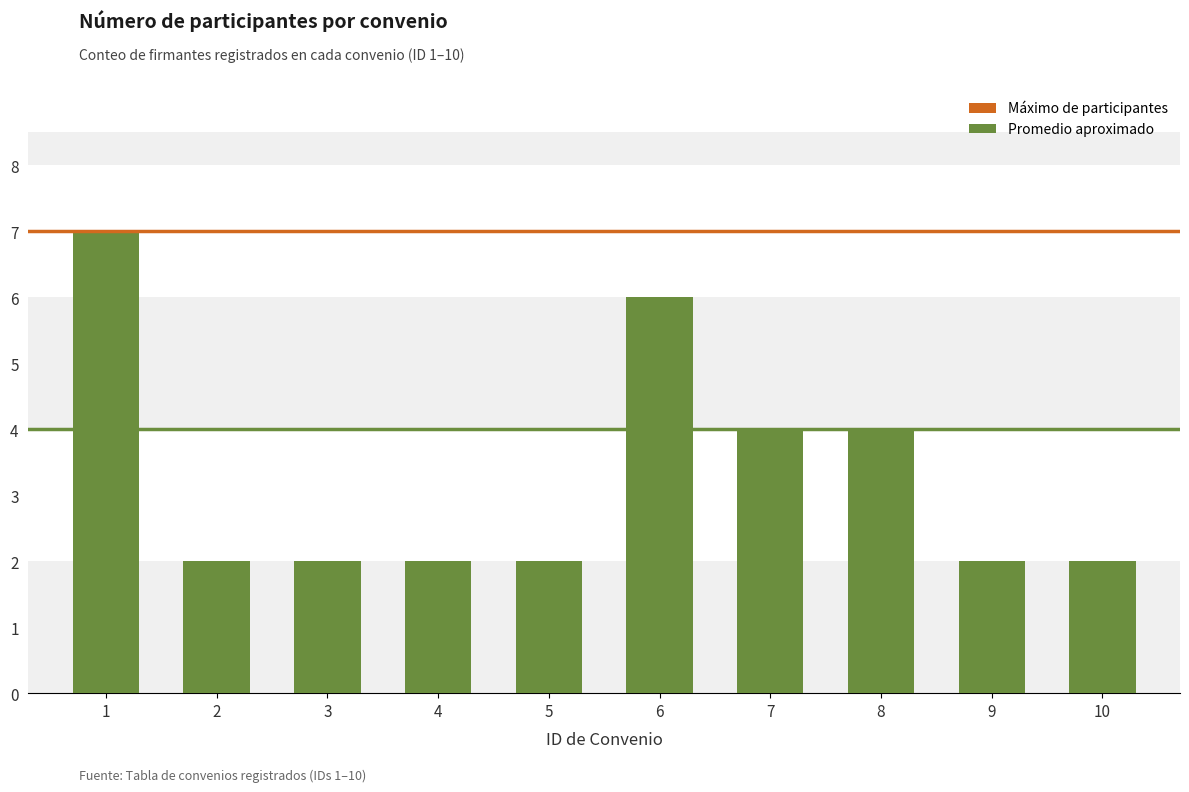

How many bars are there in total?

10